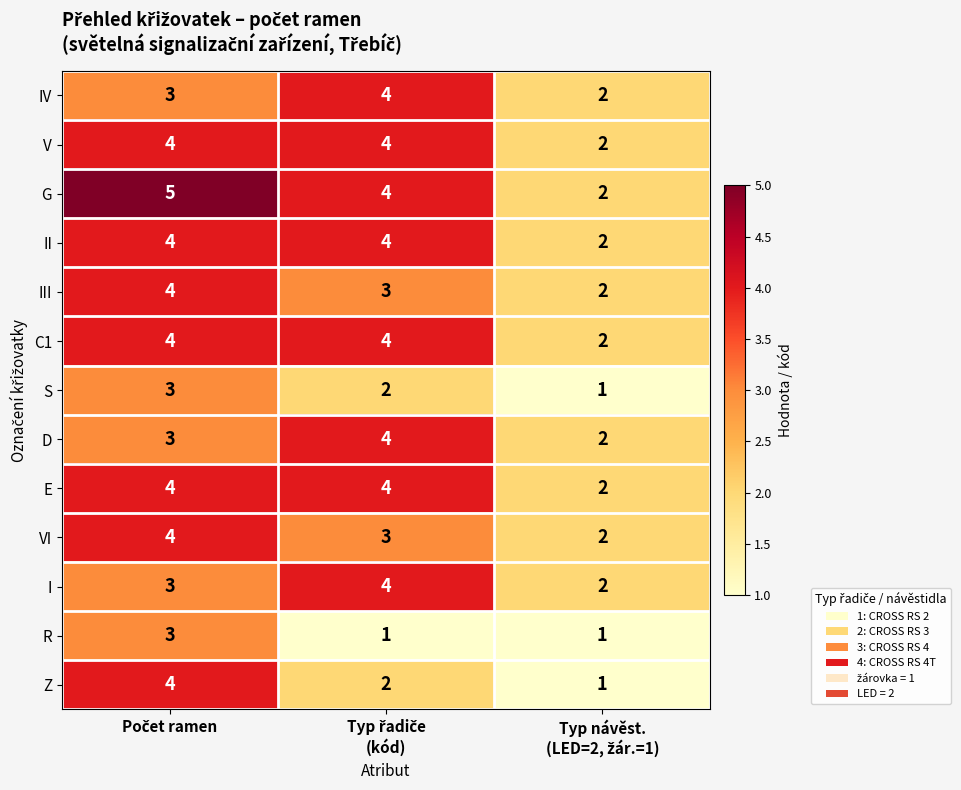

What is the difference between the maximum and minimum values in the Z series?

3